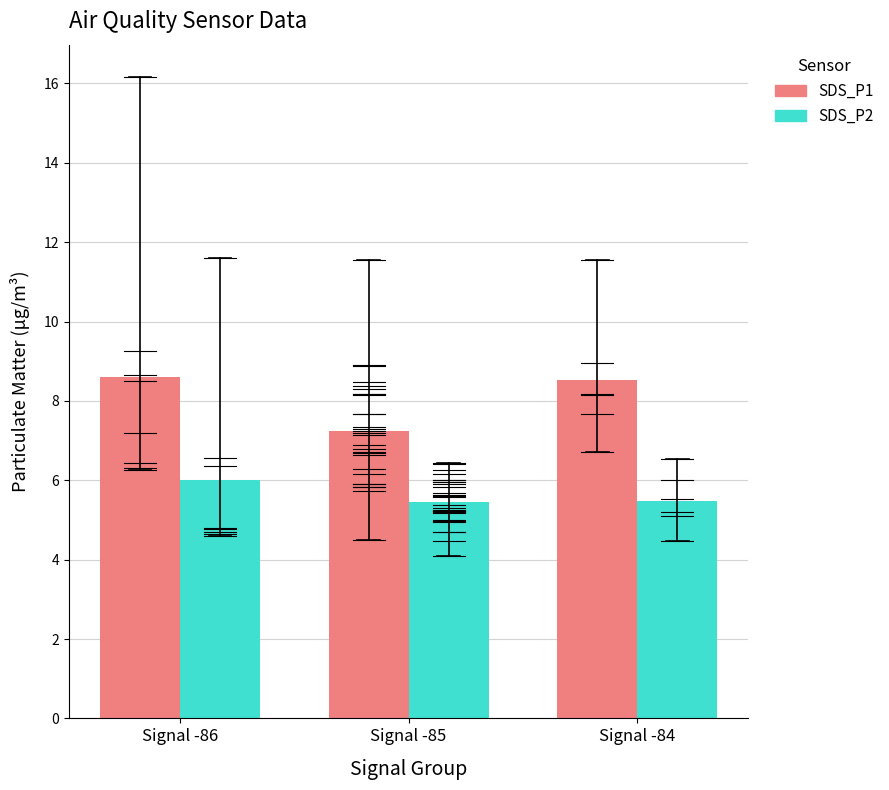

Rank the series by their average value, from lowest to highest.

SDS_P2, SDS_P1